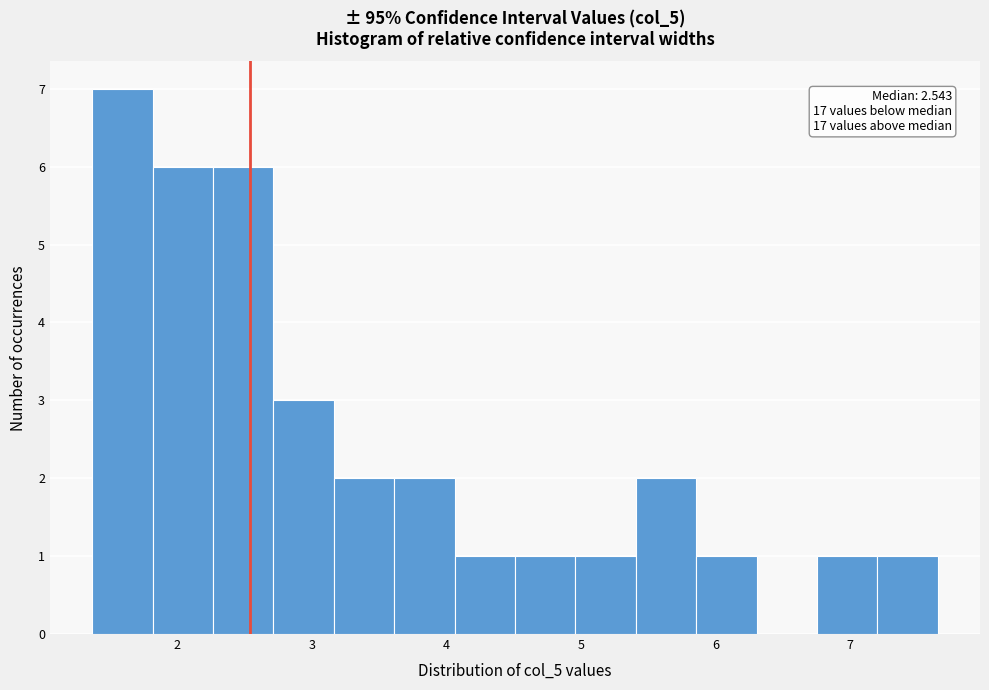

Which range on the x-axis has the tallest bar?

1.4 to 1.8